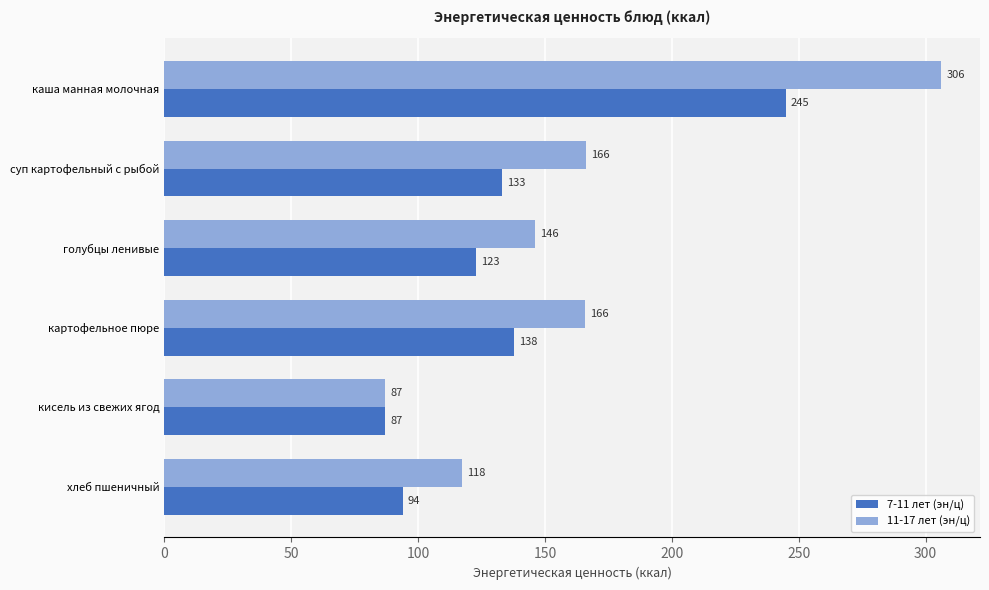

The value of 7-11 лет (эн/ц) at картофельное пюре is 34.4. True or false?

False